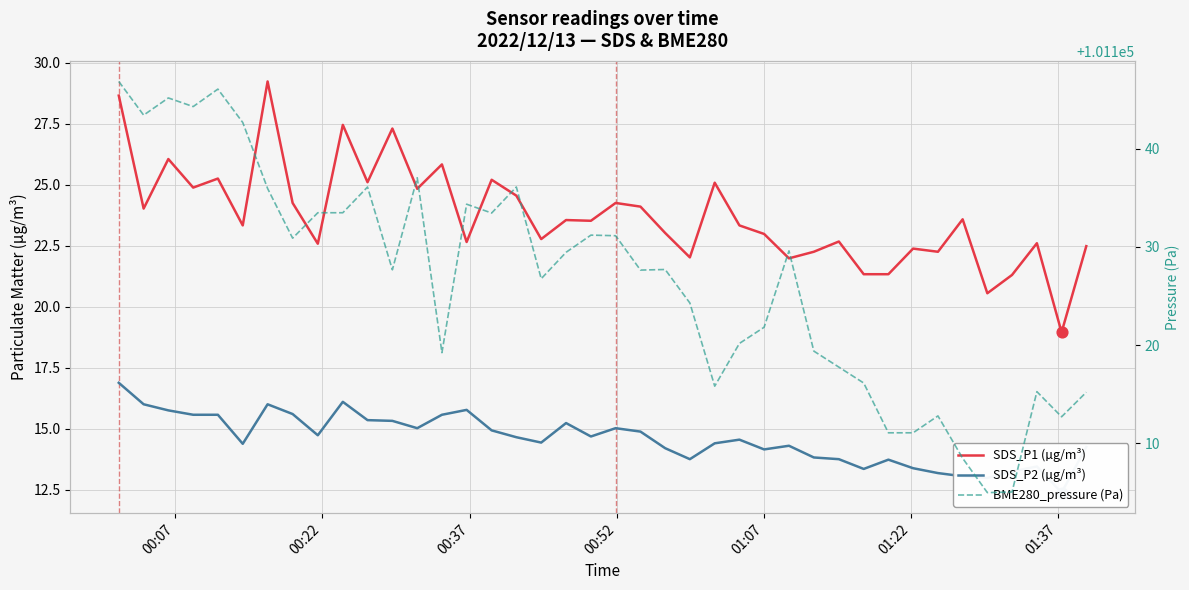

Which series has the widest spread of Y values?

BME280_pressure (Pa)